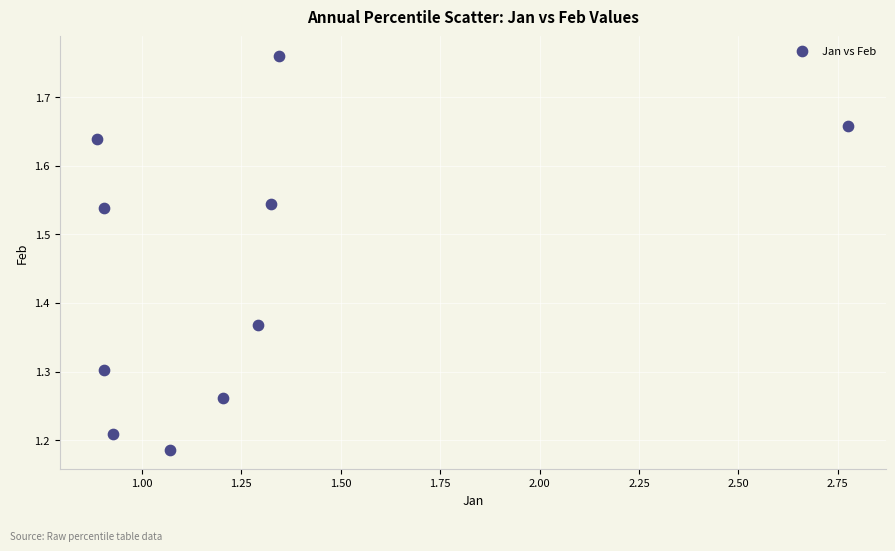

What is the range of Y values (max minus min)?

0.6